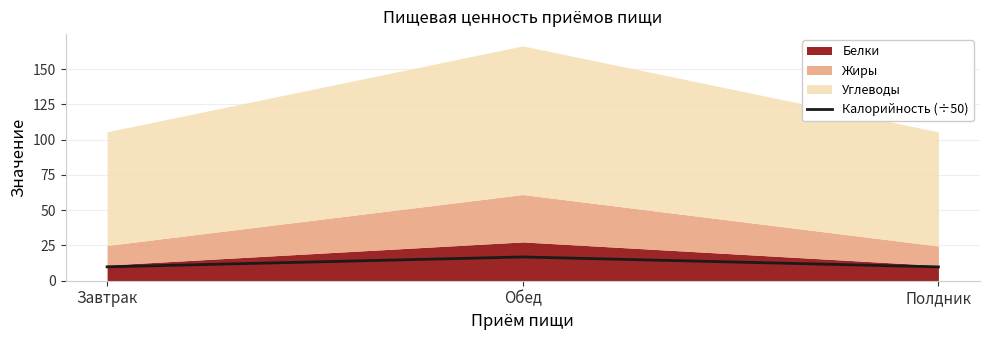

Rank the categories by value from highest to lowest.

Обед, Завтрак, Полдник